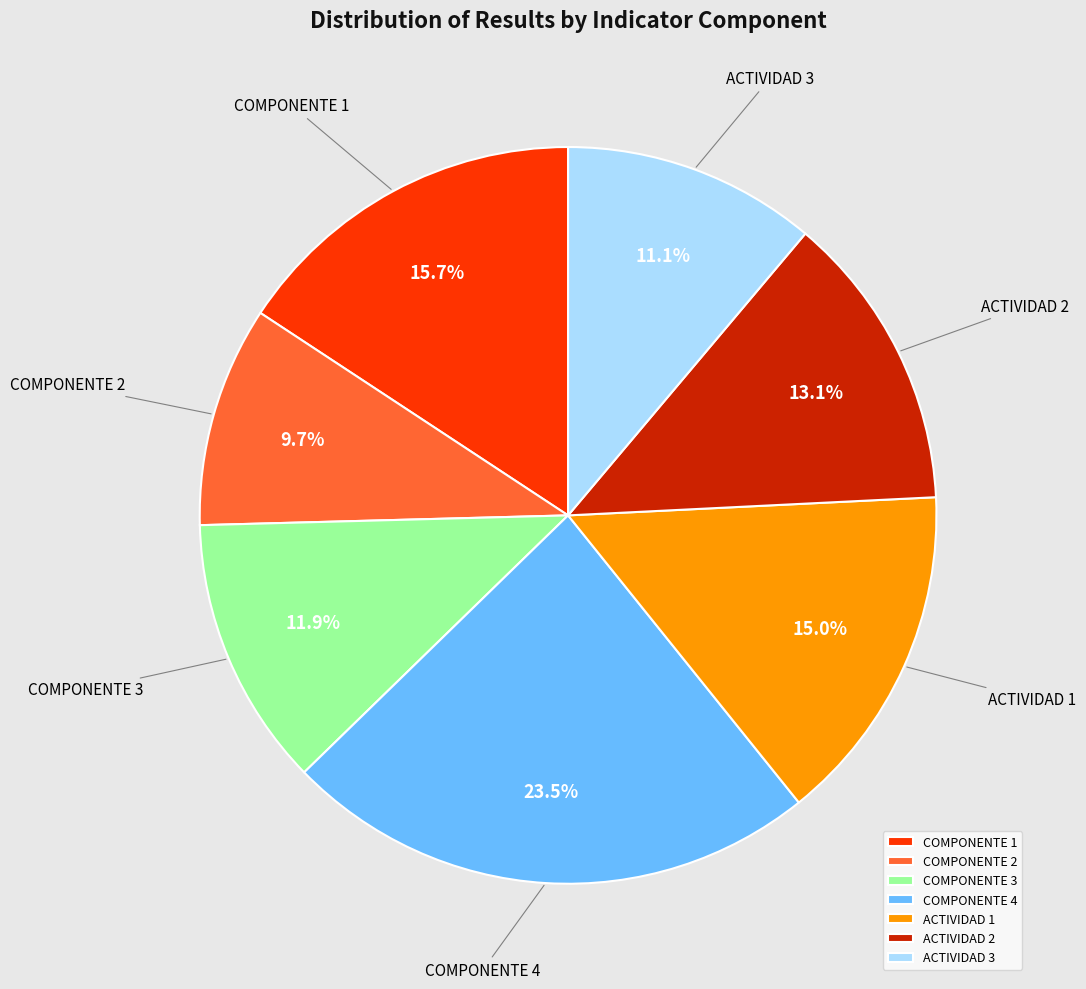

Between COMPONENTE 2 and ACTIVIDAD 1, which is larger?

ACTIVIDAD 1